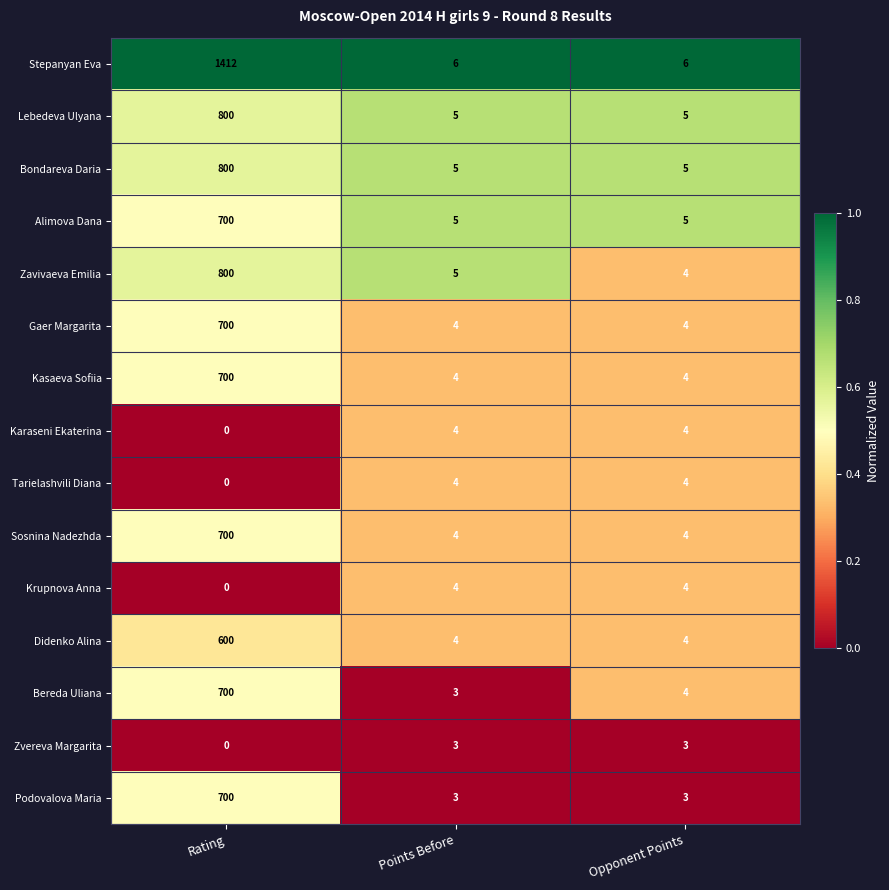

True or false: Bondareva Daria has a value of 5 at Points Before.

True